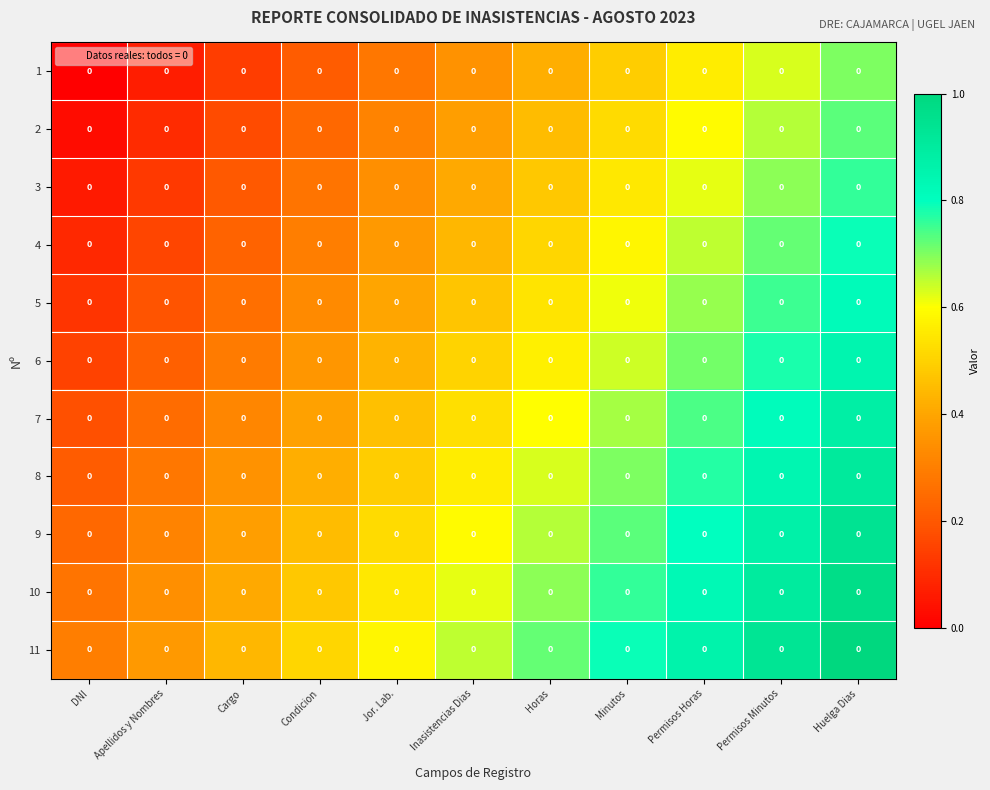

What is the total value across all series at Jor. Lab.?

4.7